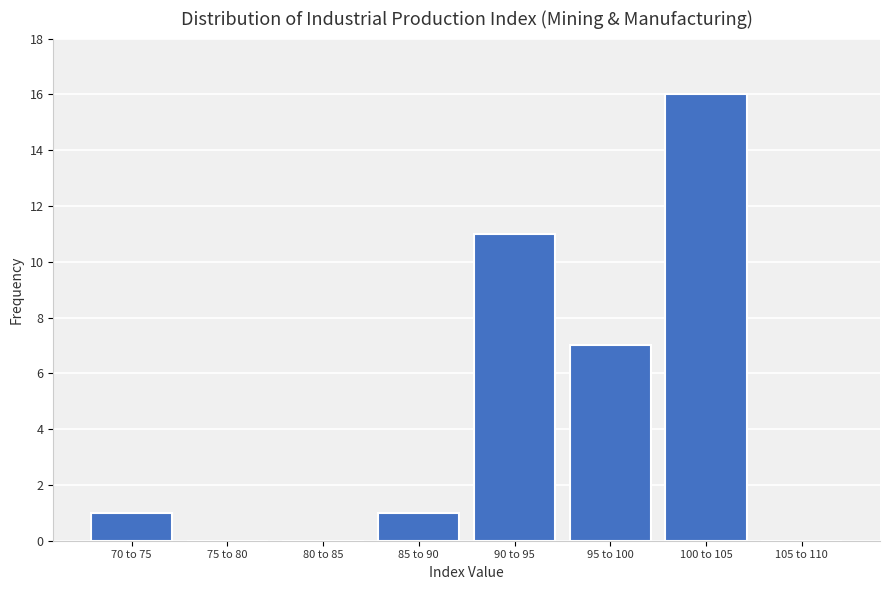

Reading left to right, list all the values displayed in this chart.

70 to 75=1	75 to 80=0	80 to 85=0	85 to 90=1	90 to 95=11	95 to 100=7	100 to 105=16	105 to 110=0